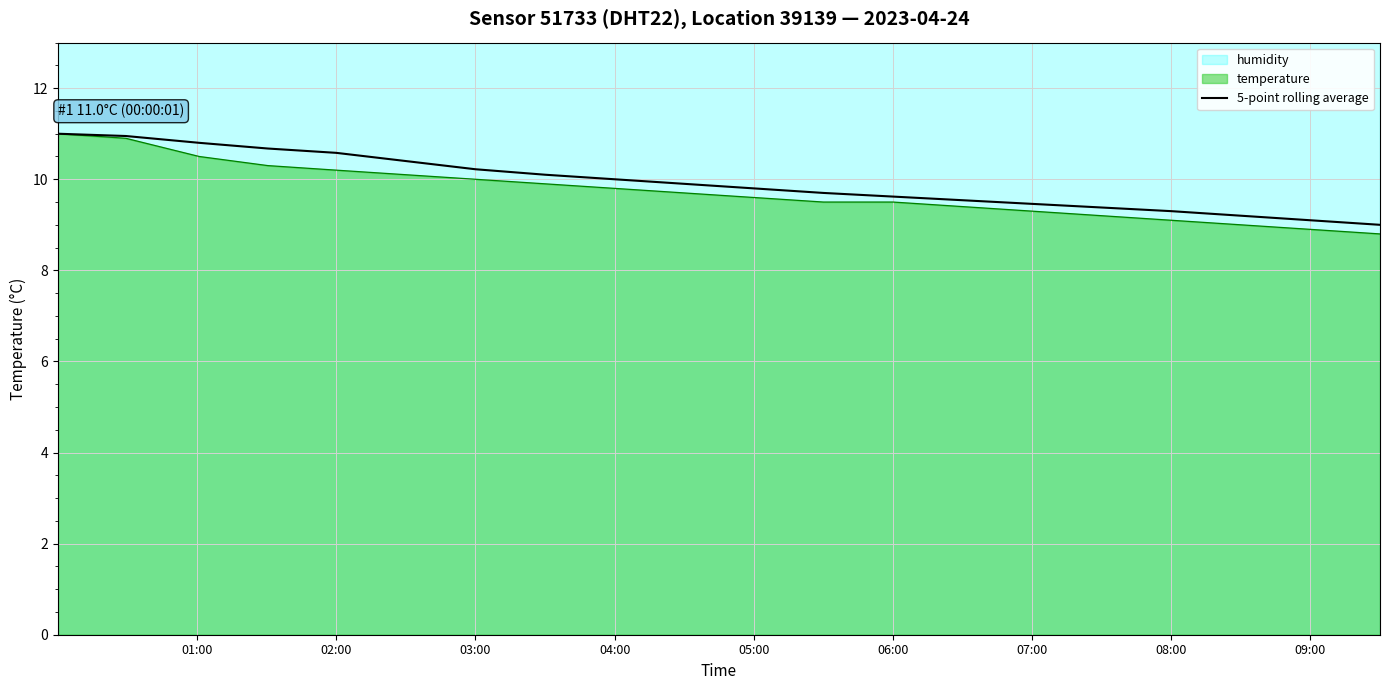

What is the lowest value of the 5-point rolling average series?

9.0